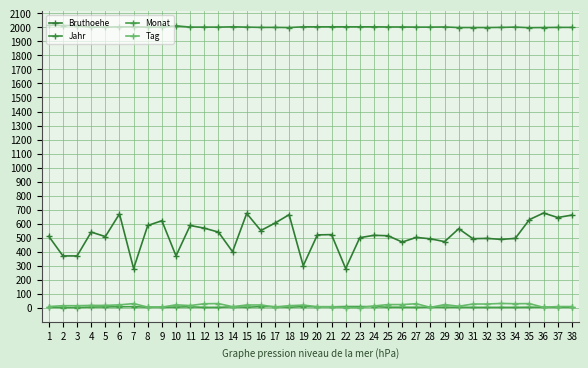

Reading left to right, list all the values displayed in this chart.

Bruthoehe: 510	370	370	540	508	670	280	587	621	370	587	568	540	400	673	551	604	664	300	520	522	280	500	517	514	469	502	492	472	564	493	495	488	495	629	676	644	661
Jahr: 2016	2013	2013	2002	2002	2004	2004	2002	2002	2011	2002	2002	2002	2004	2002	2000	2000	1999	2004	2004	2004	2004	2004	2004	2003	2003	2002	2002	2003	1999	1999	1999	2000	2002	1998	1999	2000	2000
Monat: 4	2	2	5	6	7	8	4	4	5	7	3	3	7	4	8	8	4	8	7	7	9	9	8	4	4	3	5	4	4	3	3	3	3	4	4	4	4
Tag: 9	15	15	17	17	21	30	5	5	21	16	29	30	8	20	20	6	15	19	8	8	2	1	13	23	23	29	3	23	11	27	27	31	29	30	3	9	9